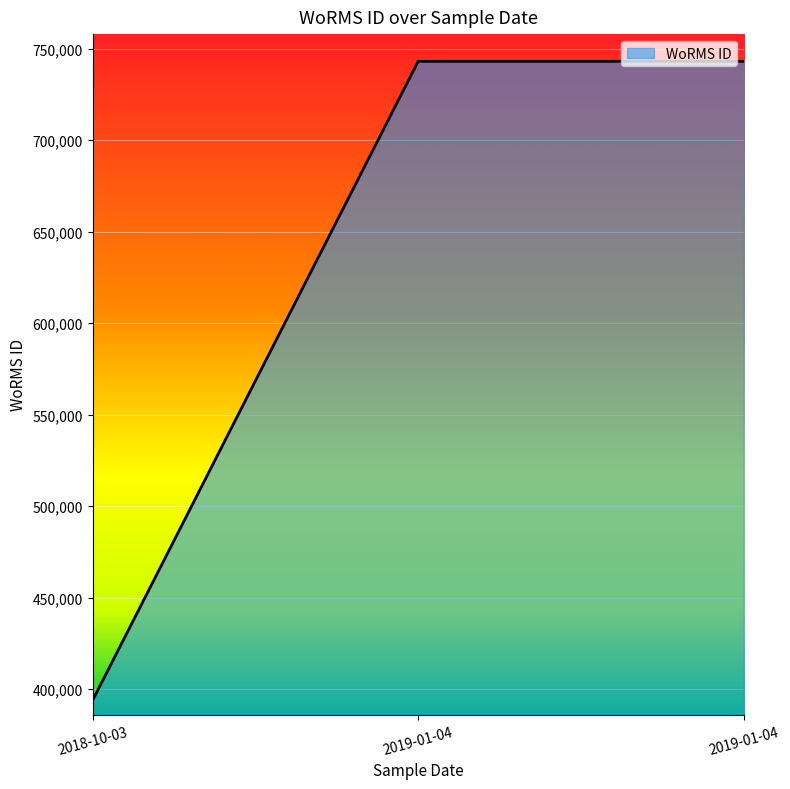

Does the chart display data point markers on the line(s)?

No